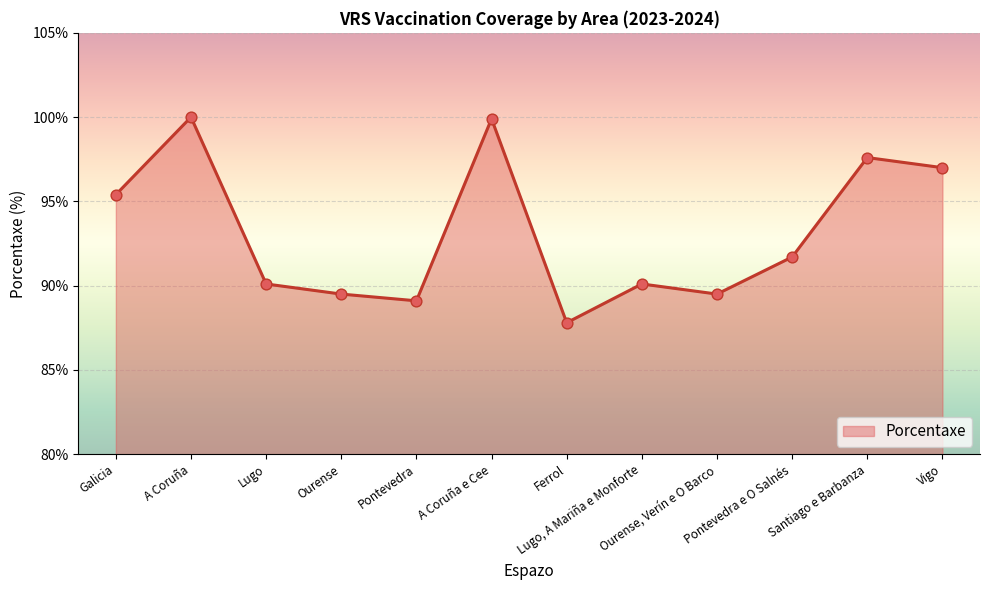

What is the change in value from Lugo to Ferrol?

-2.3